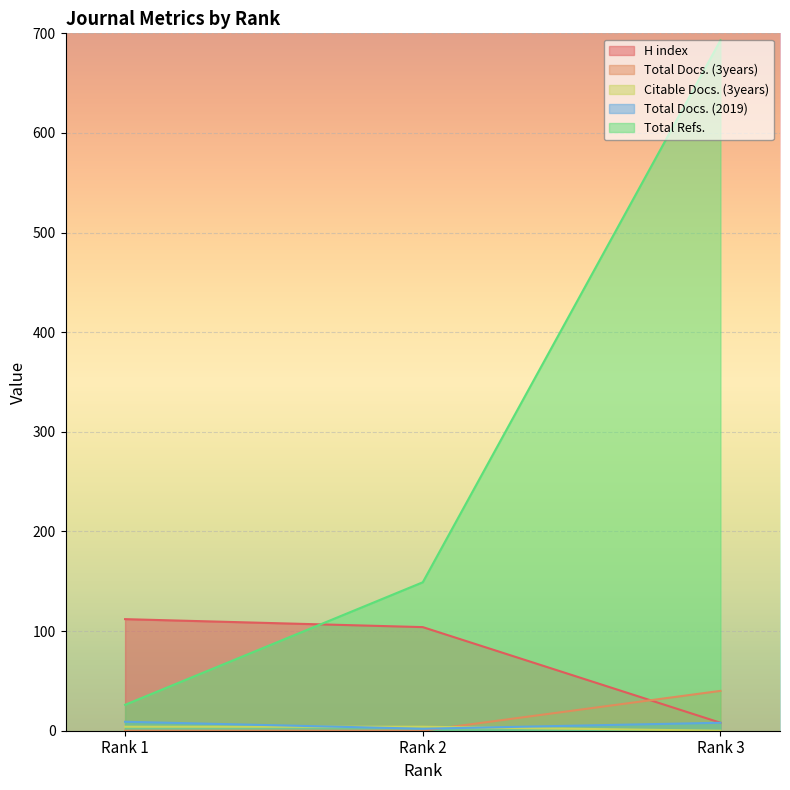

Between Rank 1 and Rank 3, which series saw the biggest shift?

Total Refs.